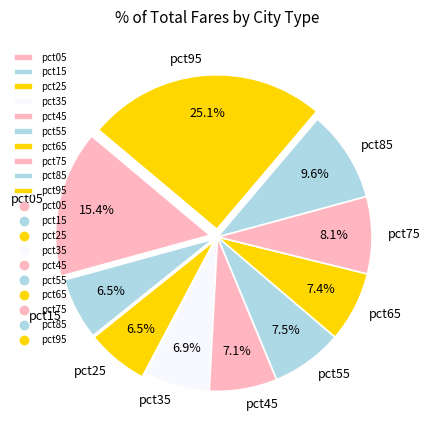

Does pct35 represent more than half of the total?

No